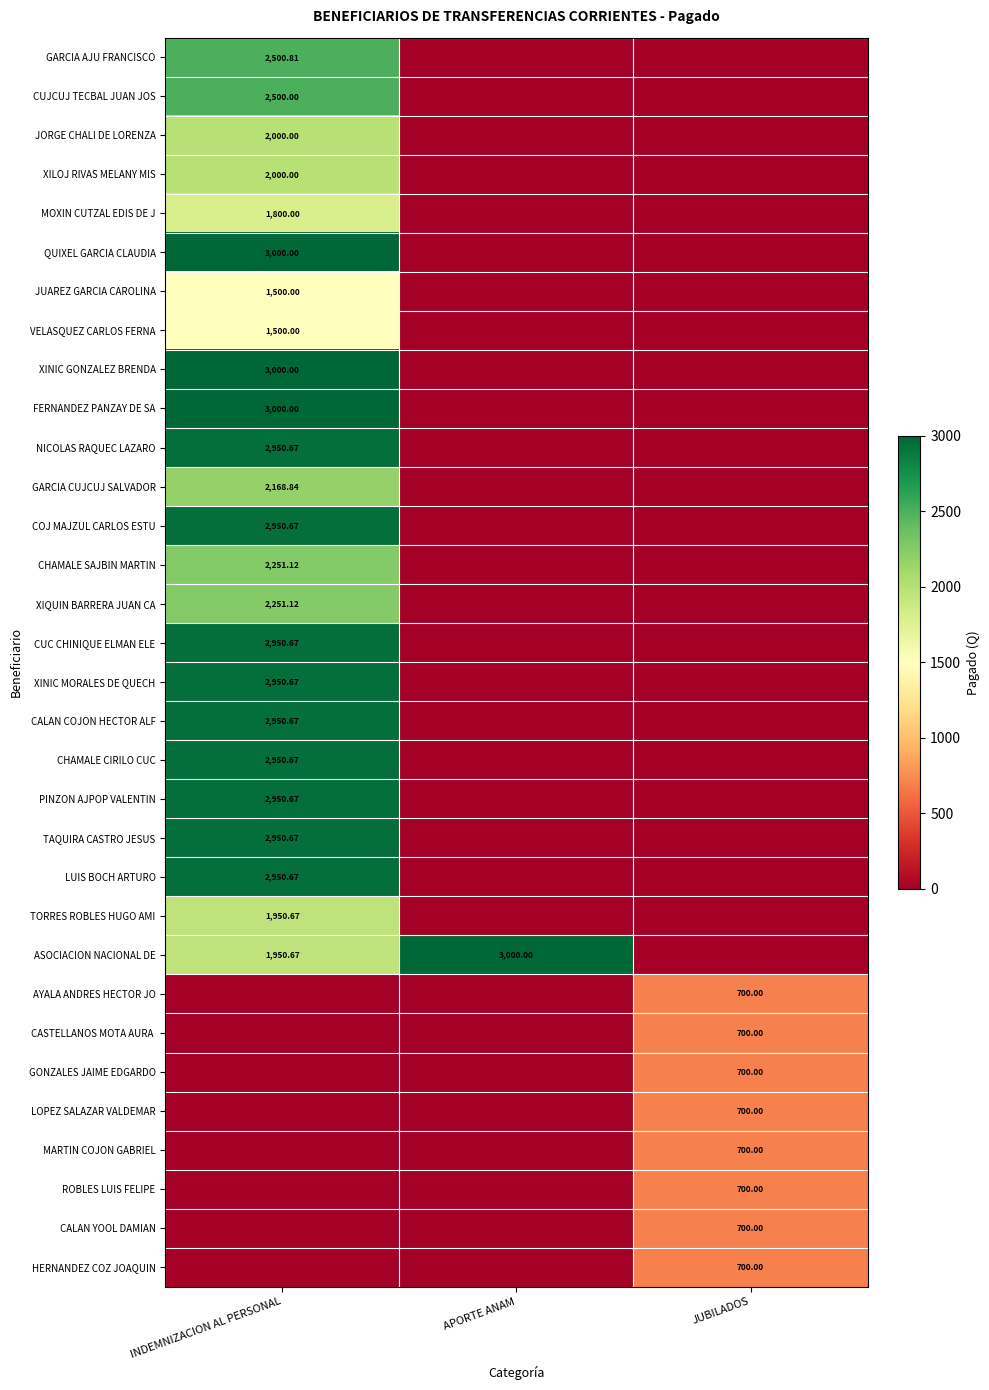

At which category does the chart reach its minimum across all series?

APORTE ANAM